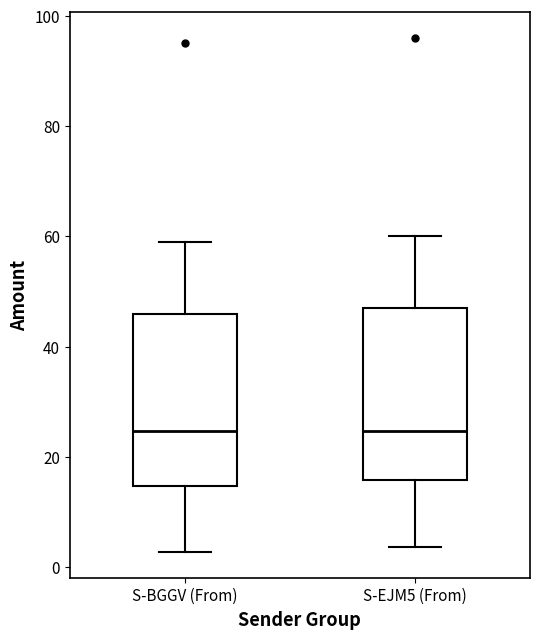

Where does the upper whisker of the box for S-EJM5 (From) end on the y-axis? The values are not printed on the chart, so give them approximately, as read against the axis.

60